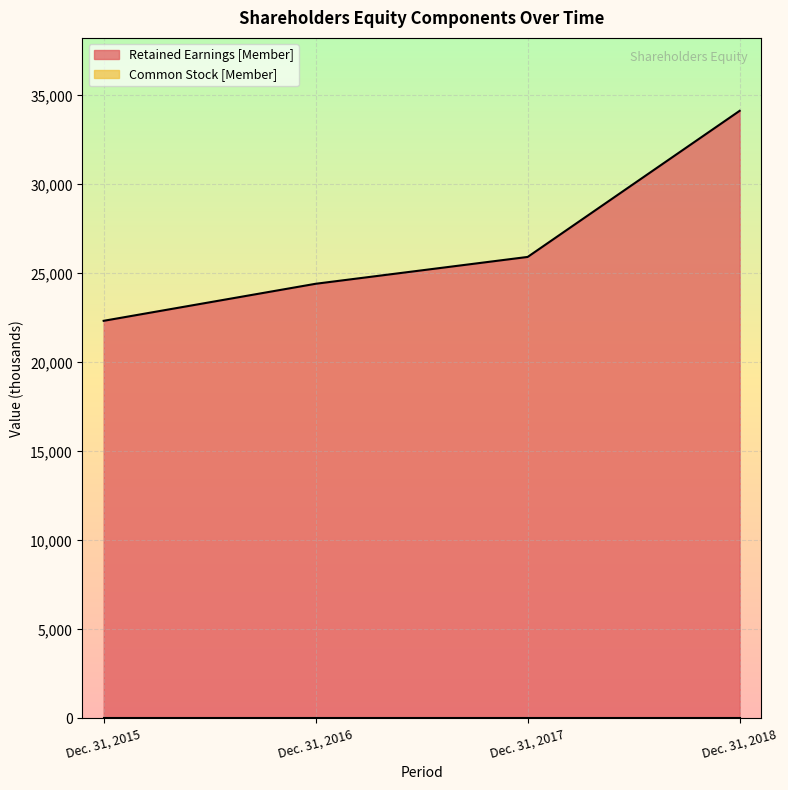

What is the sum of all values?

106829